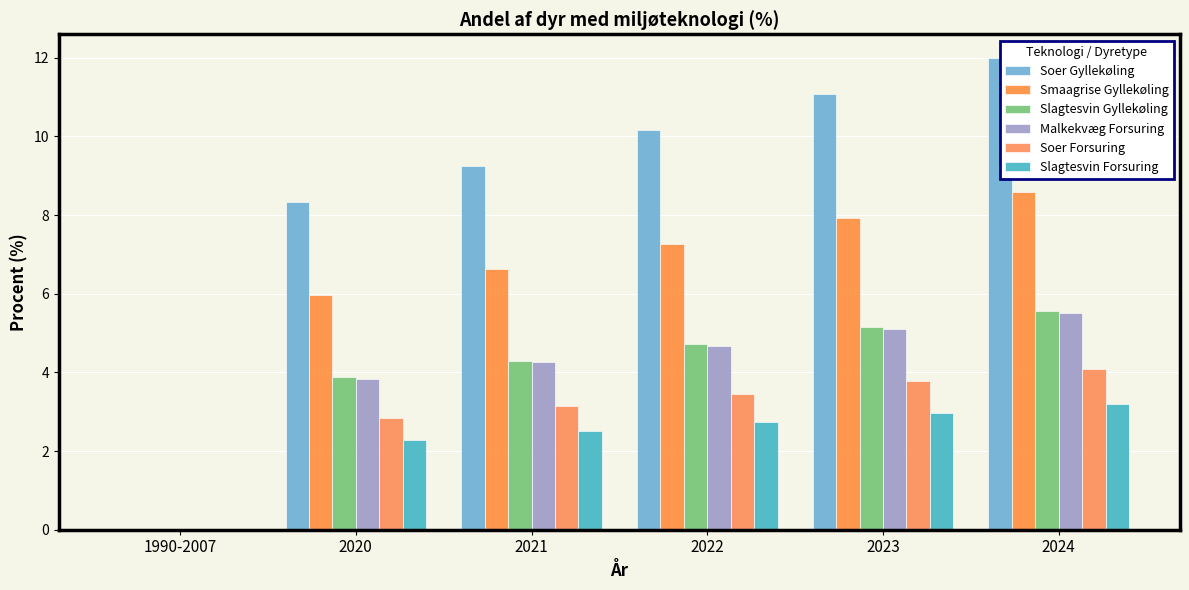

Which category has the lowest value in the Slagtesvin Gyllekøling series?

1990-2007